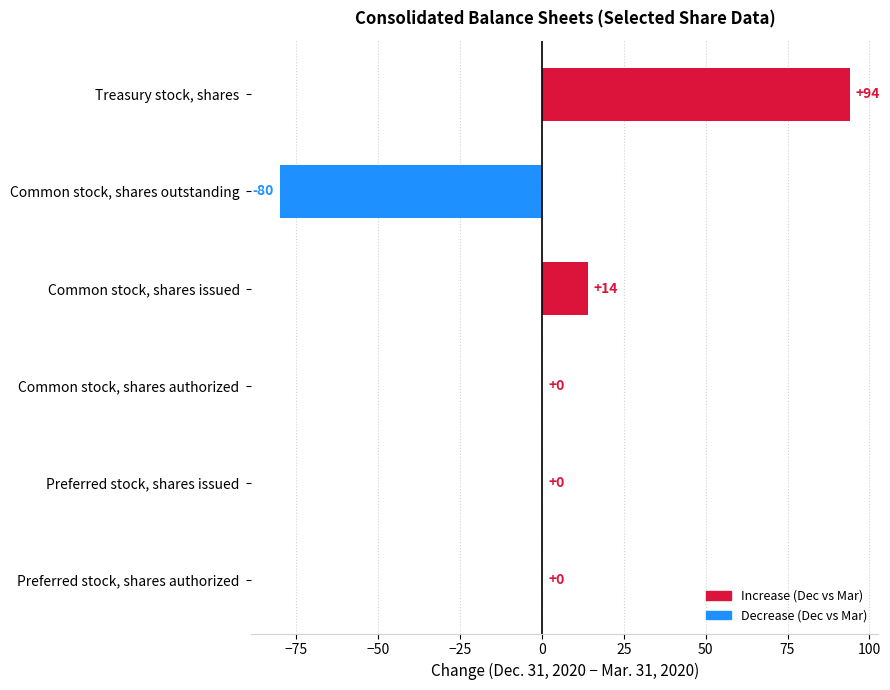

How many distinct data groups are displayed?

1